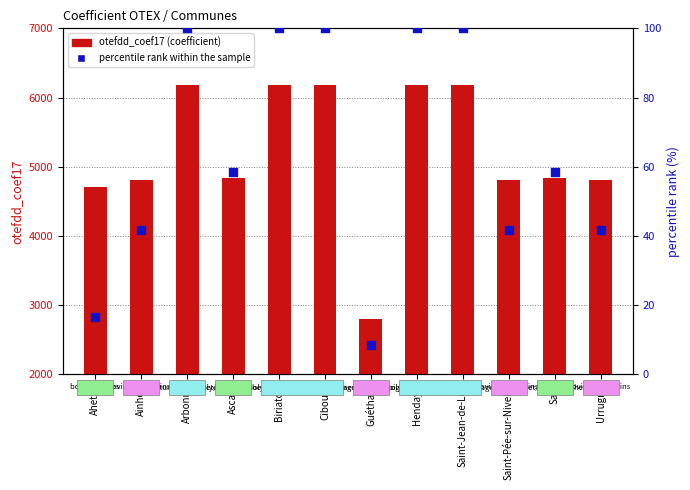

Which series has the largest total across all categories?

otefdd_coef17 (coefficient)